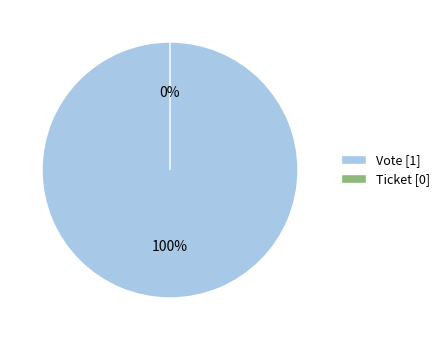

Which slice is the largest?

Vote